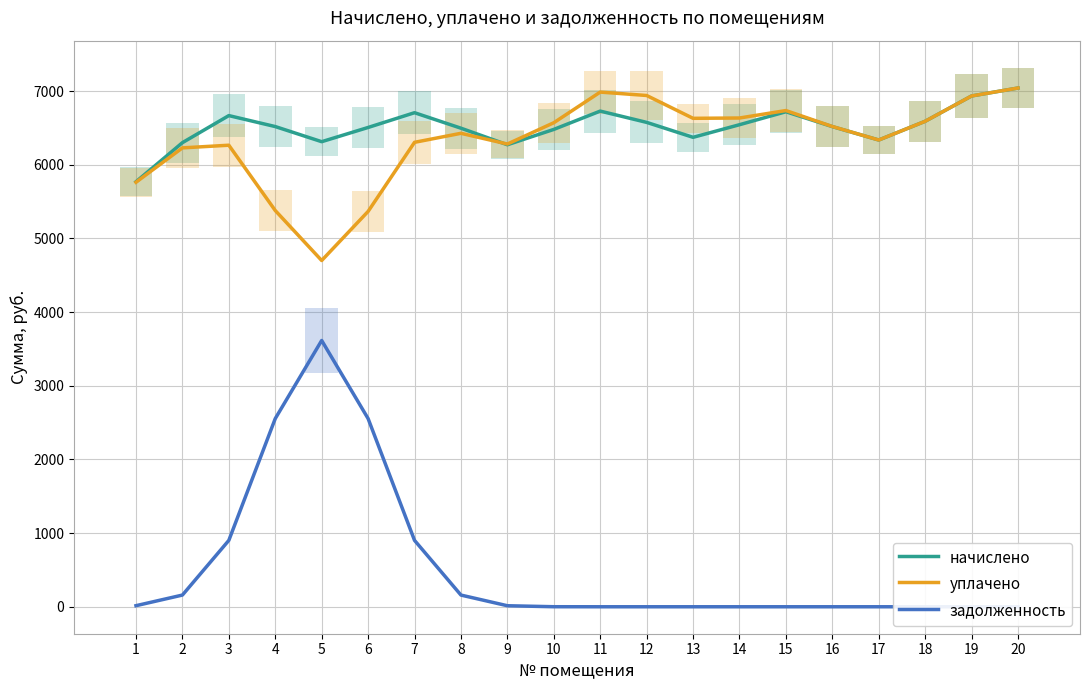

What is the difference between the начислено values at 9 and 18?

318.8